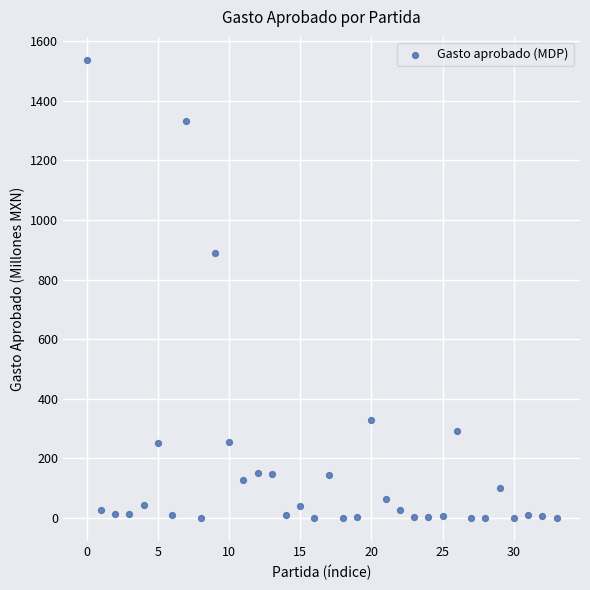

What Y value in the scatter plot is closest to 768?

890.4